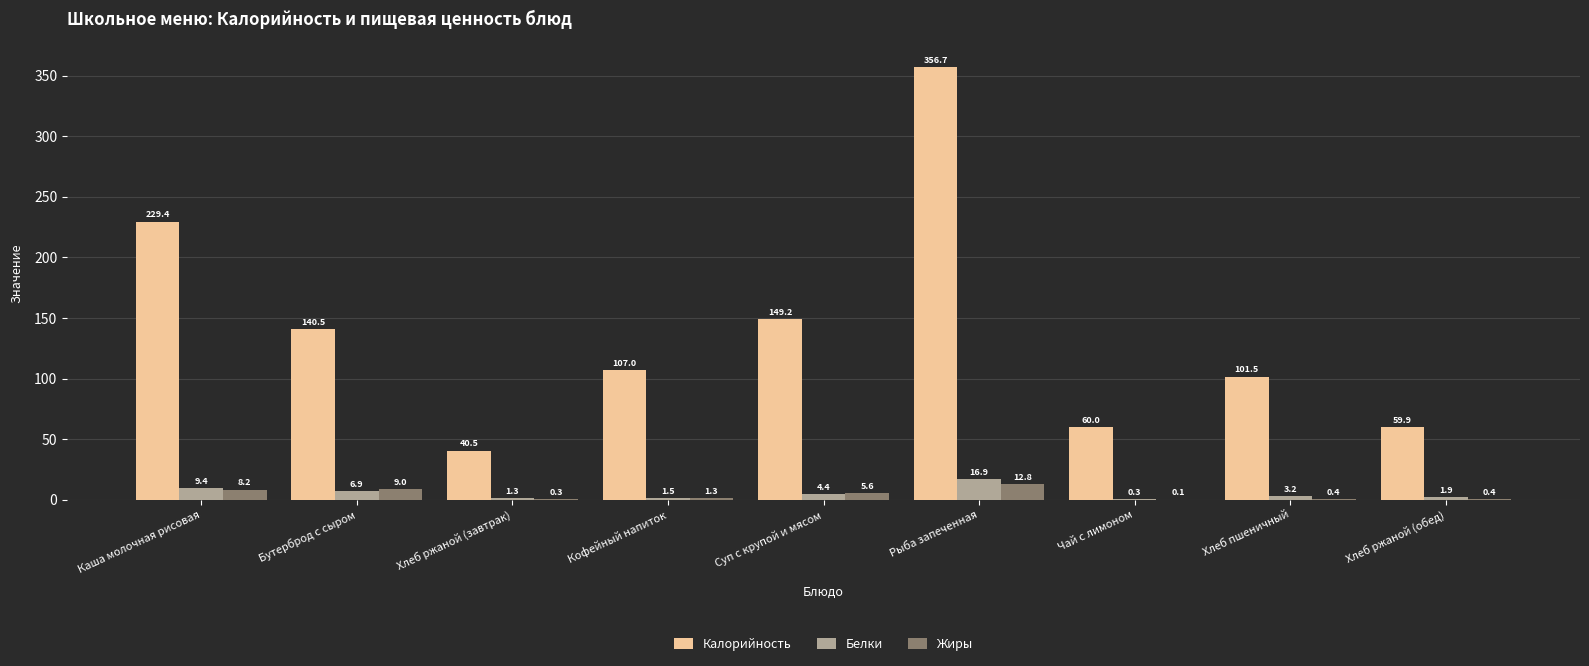

What is the sum of the Калорийность values at Хлеб ржаной (завтрак) and Рыба запеченная?

397.2